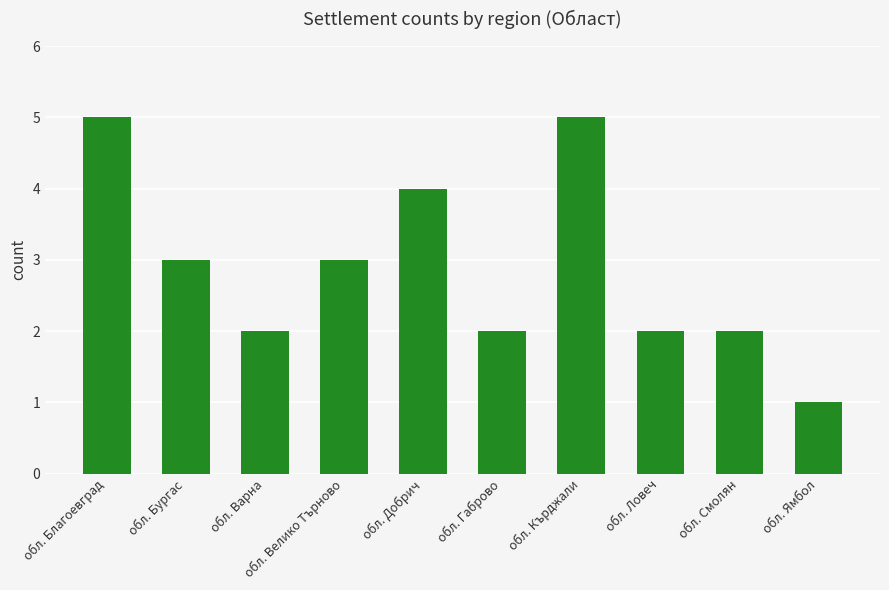

Reading right to left, list all the values displayed in this chart.

обл. Ямбол=1	обл. Смолян=2	обл. Ловеч=2	обл. Кърджали=5	обл. Габрово=2	обл. Добрич=4	обл. Велико Търново=3	обл. Варна=2	обл. Бургас=3	обл. Благоевград=5